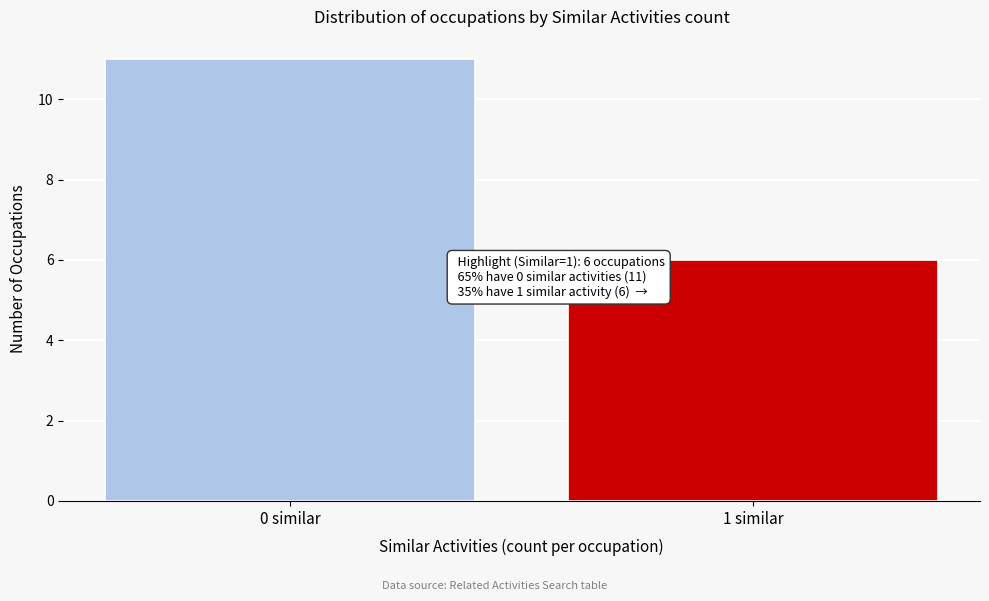

Reading right to left, transcribe all the data shown in this chart.

6	11